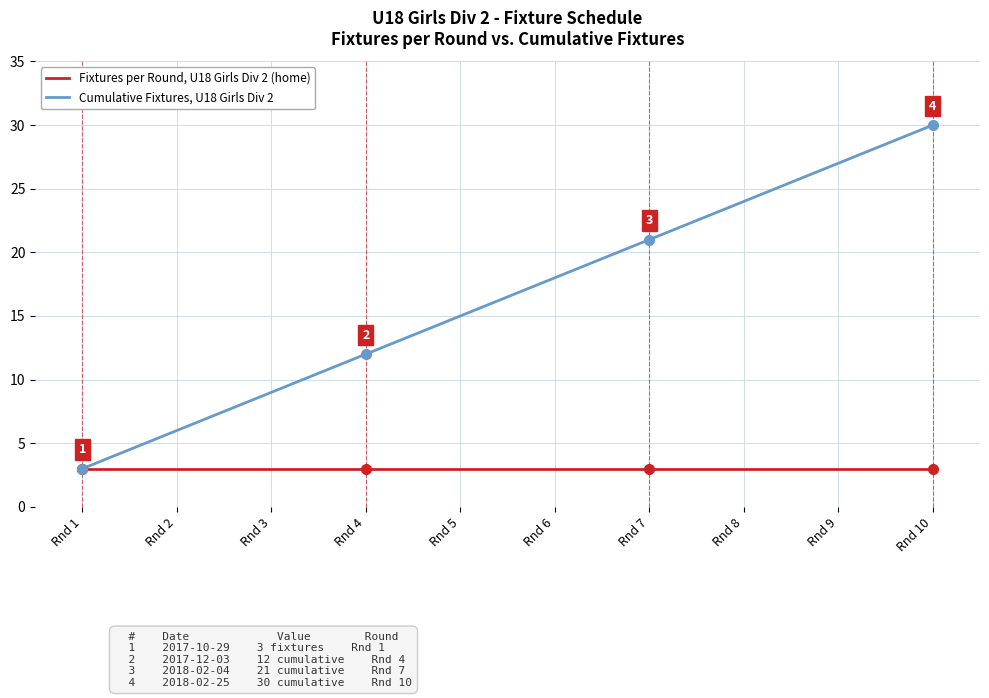

What is the difference between the highest and lowest values at Rnd 2?

3